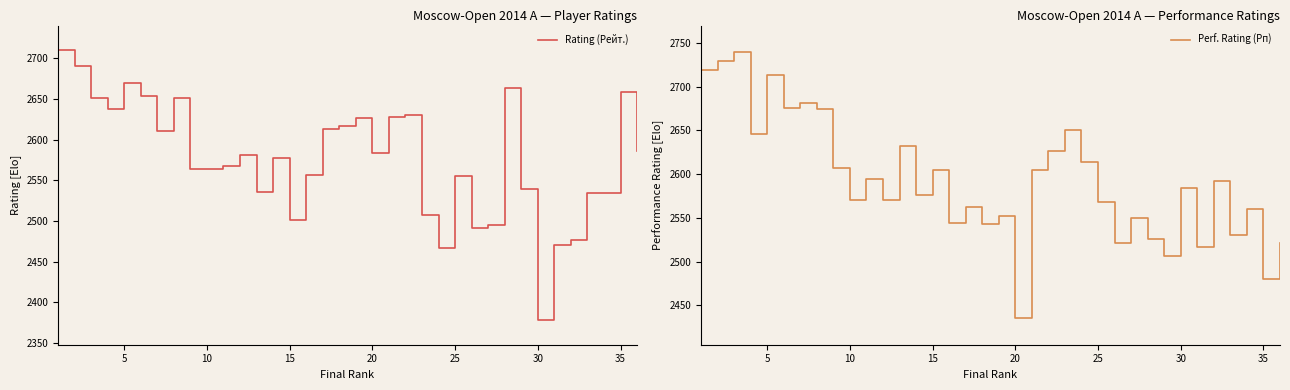

What is the lowest value of the Rating (Рейт.) series?

2378